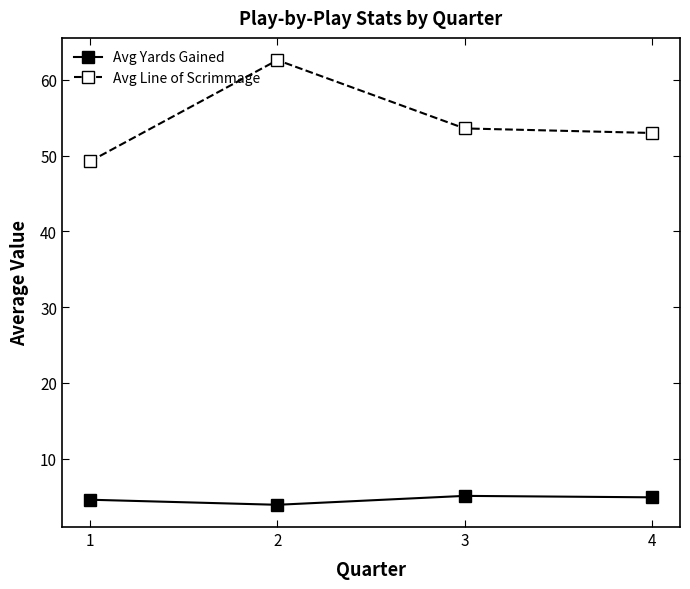

True or false: Avg Yards Gained and Avg Line of Scrimmage cross at least once.

False